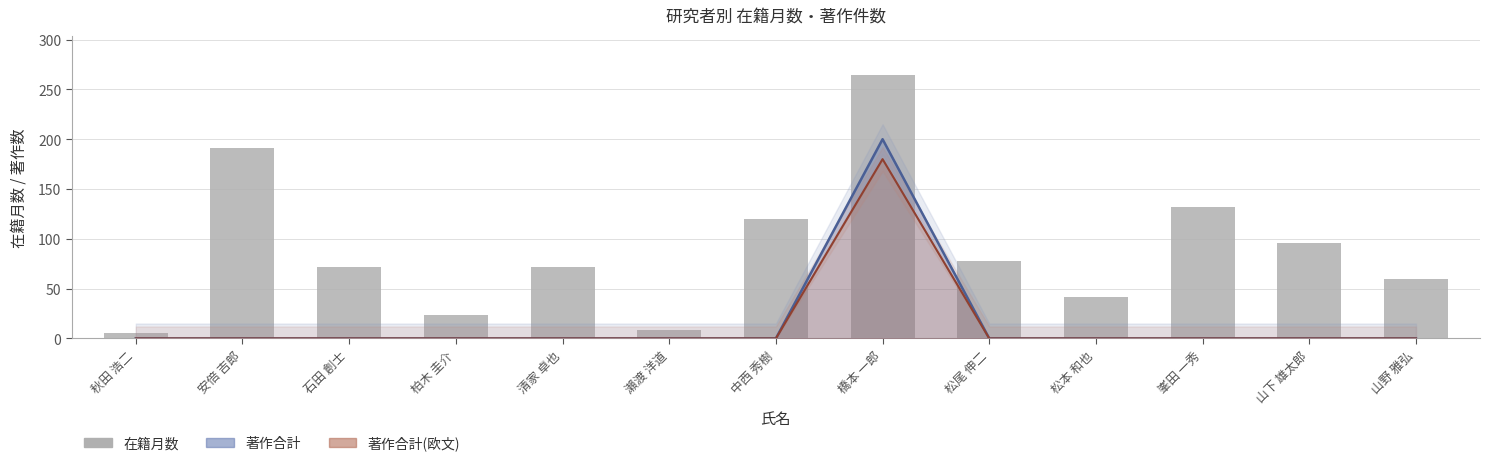

List the labels in order of value, largest first.

橋本 一郎, 安倍 吉郎, 峯田 一秀, 中西 秀樹, 山下 雄太郎, 松尾 伸二, 石田 創士, 清家 卓也, 山野 雅弘, 松本 和也, 柏木 圭介, 瀨渡 洋道, 秋田 浩二